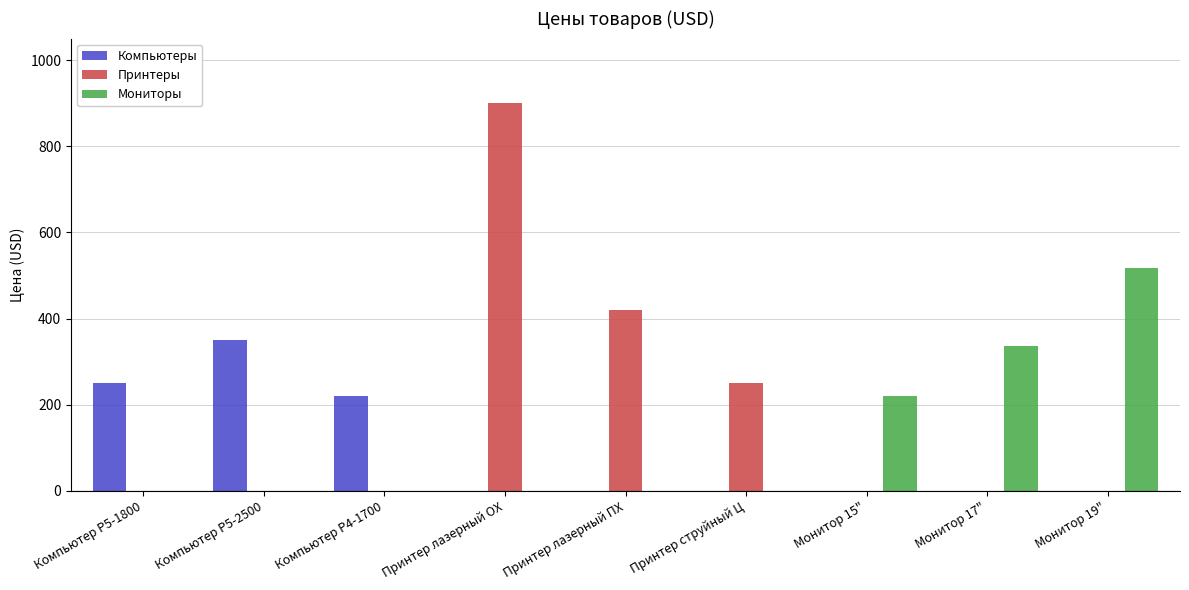

Reading left to right, what are all the values shown in this chart?

Компьютеры: 250	350	220	0	0	0	0	0	0
Принтеры: 0	0	0	900	420	250	0	0	0
Мониторы: 0	0	0	0	0	0	220	337	518